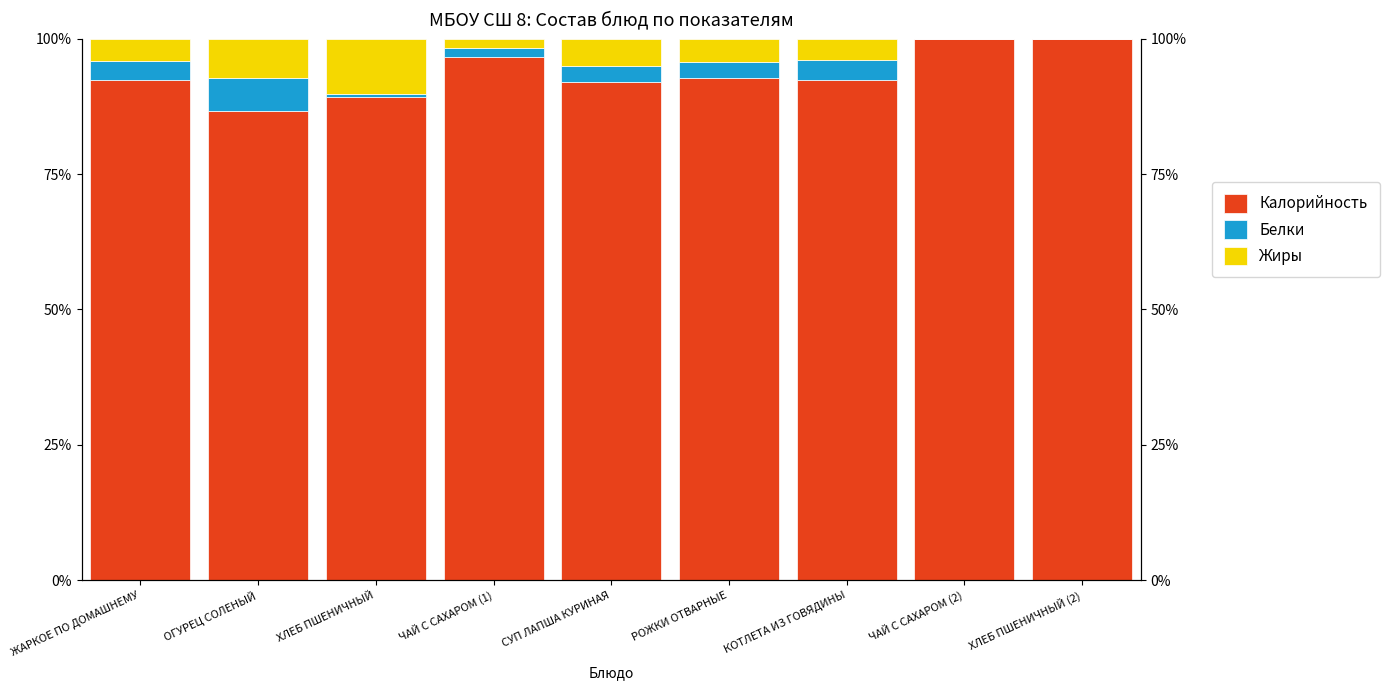

How many positive values does the Жиры series have?

7